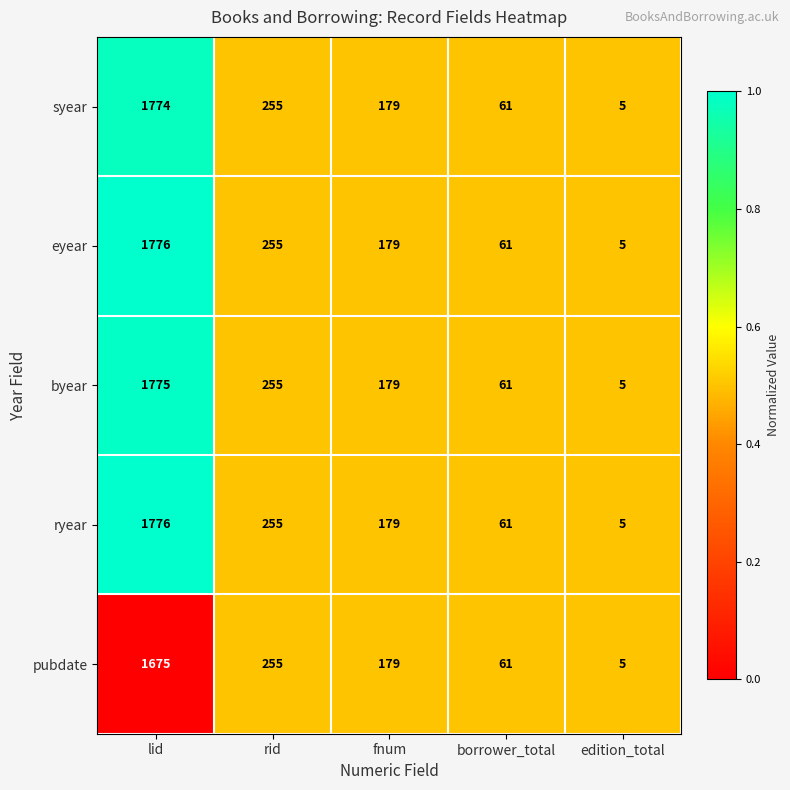

At which category is the sum across all series the highest?

lid